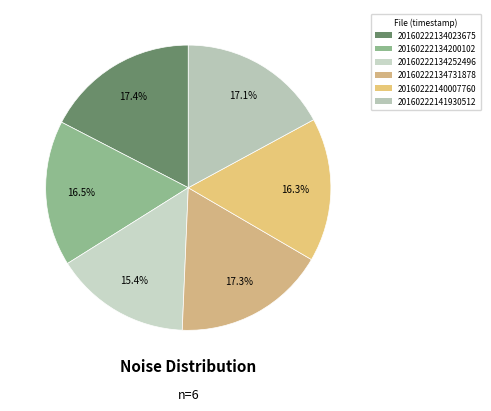

Is there any slice that represents more than half of the pie?

No